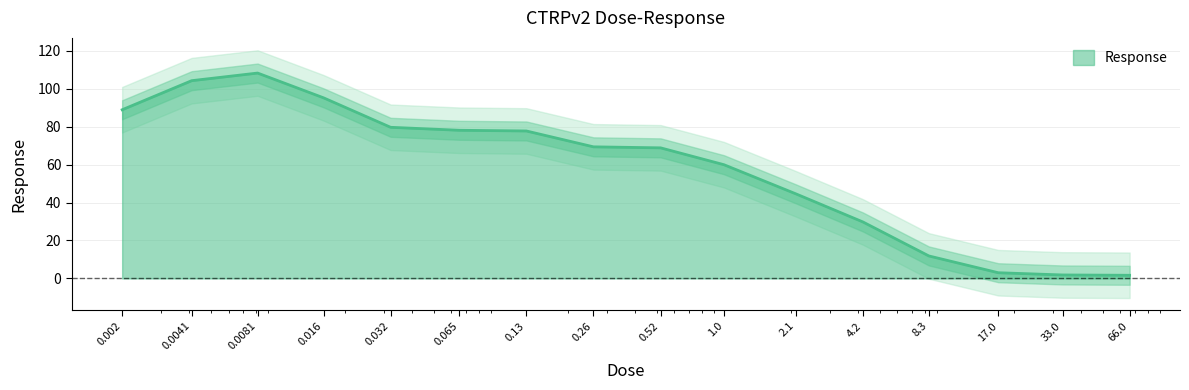

Between 17.0 and 4.2, which is larger?

4.2